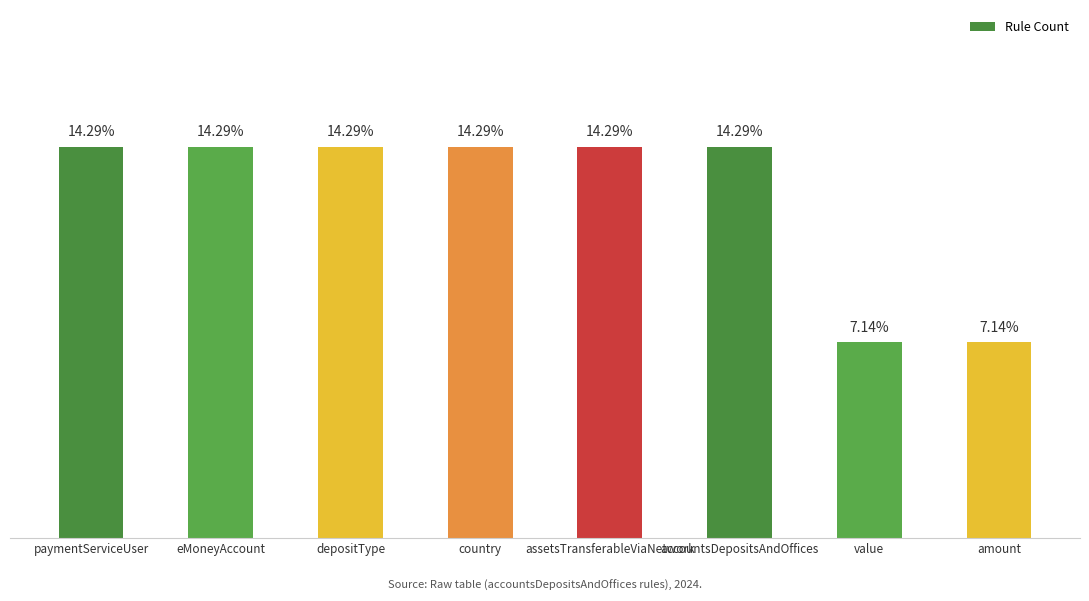

At which label is the value closest to 1?

value